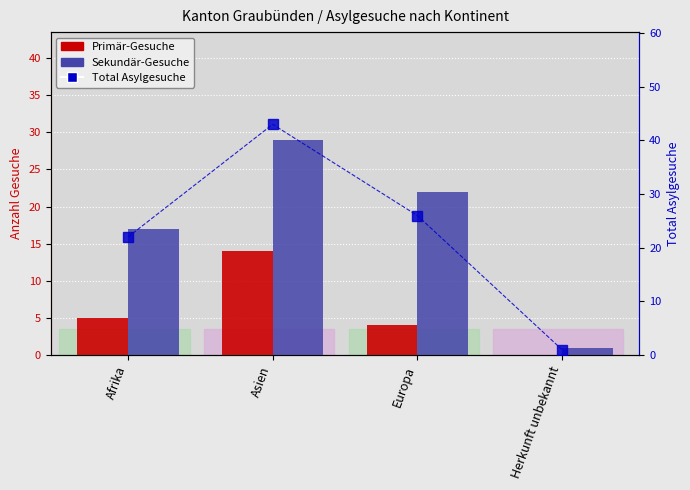

Rank the series by their maximum value, from lowest to highest.

Primär-Gesuche, Sekundär-Gesuche, Total Asylgesuche